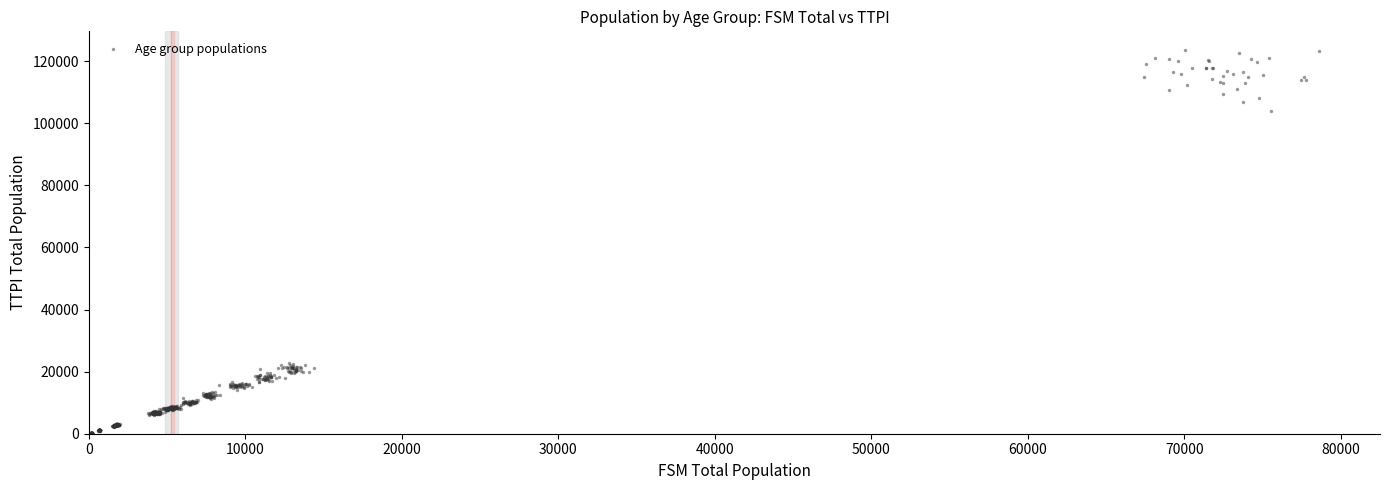

What is the range of Y values (max minus min)?

123152.4